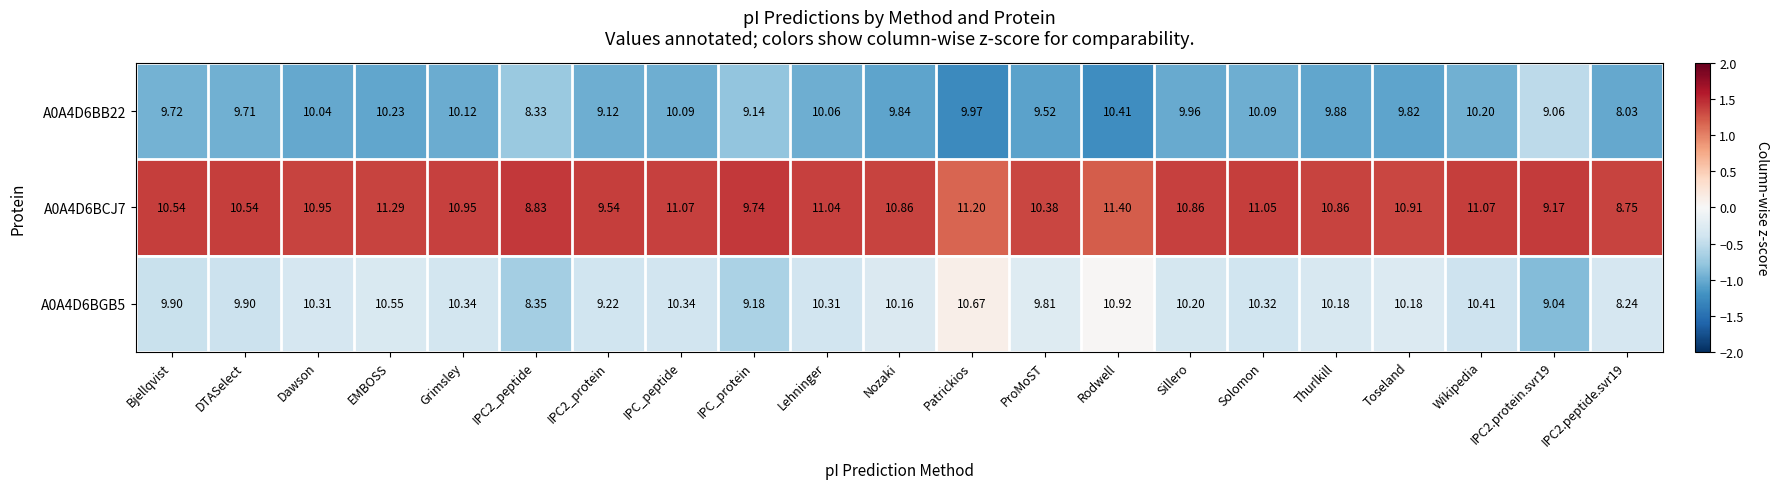

Count the number of data series in this chart.

3